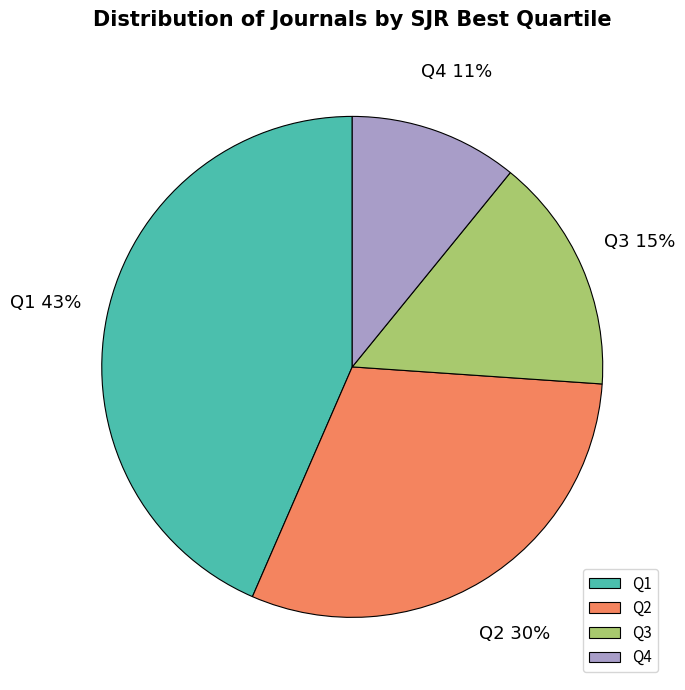

How many slices are in this pie chart?

4